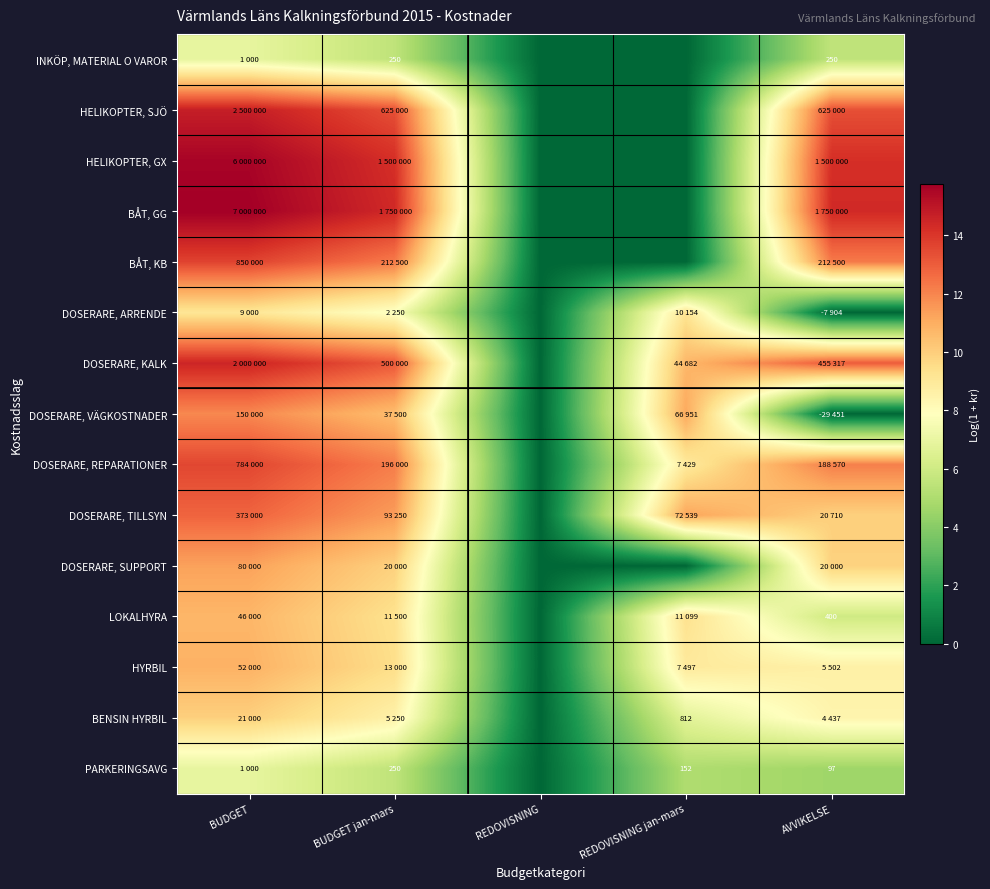

True or false: DOSERARE, ARRENDE has a value of 9.2 at REDOVISNING jan-mars.

True